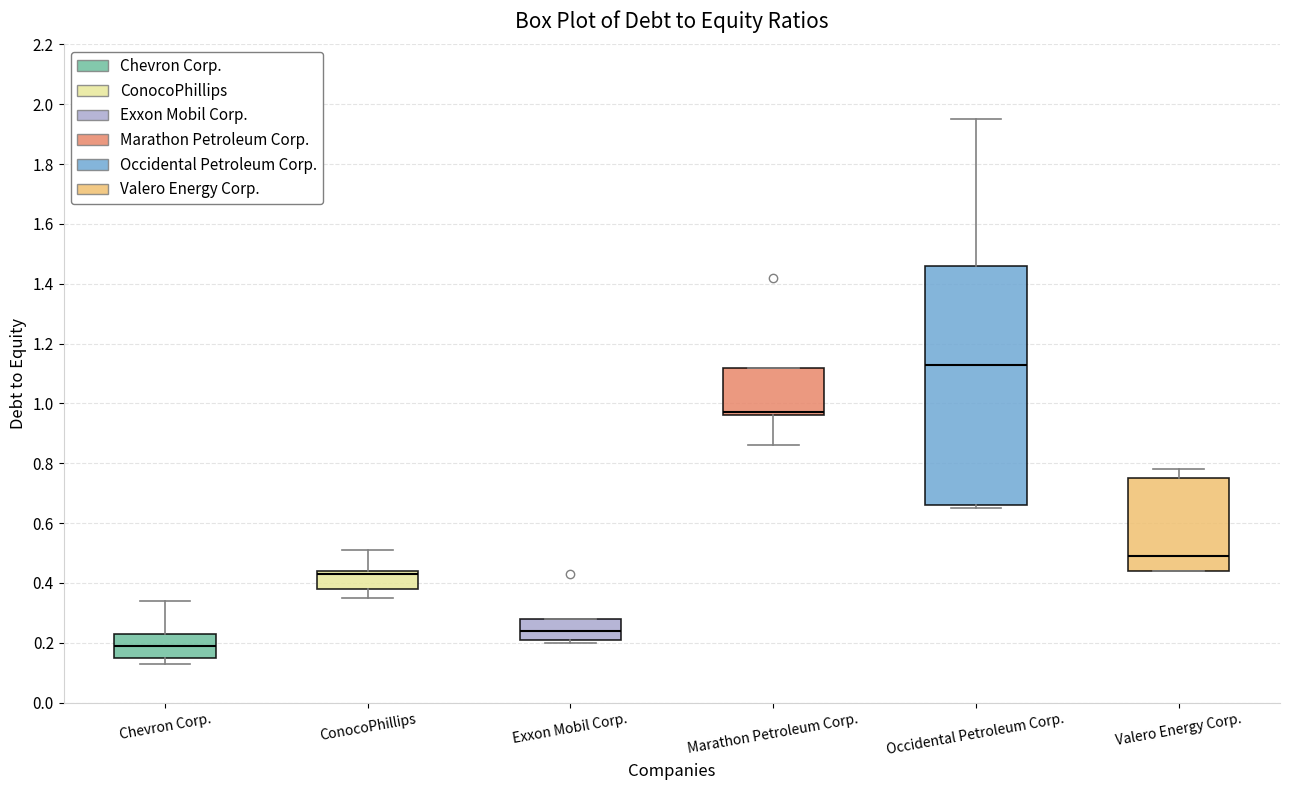

Which box is the tallest, from its lower edge to its upper edge?

Occidental Petroleum Corp.